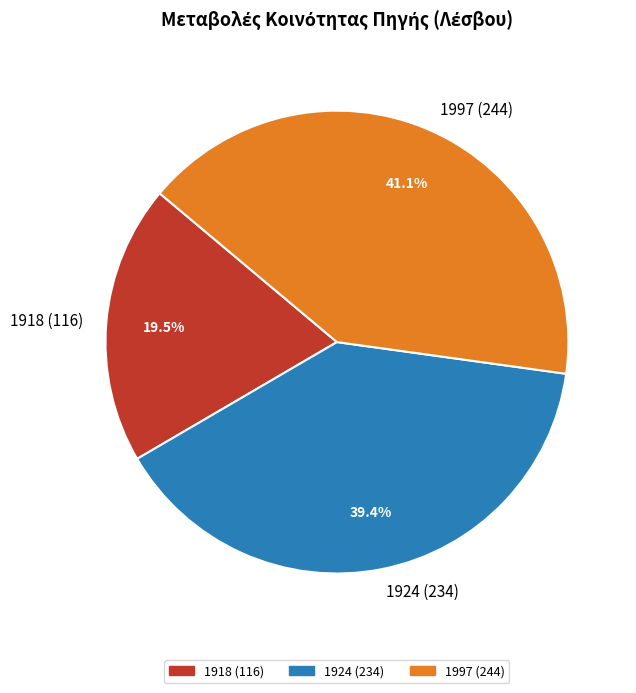

Which category has the biggest portion of the pie?

1997 (244)